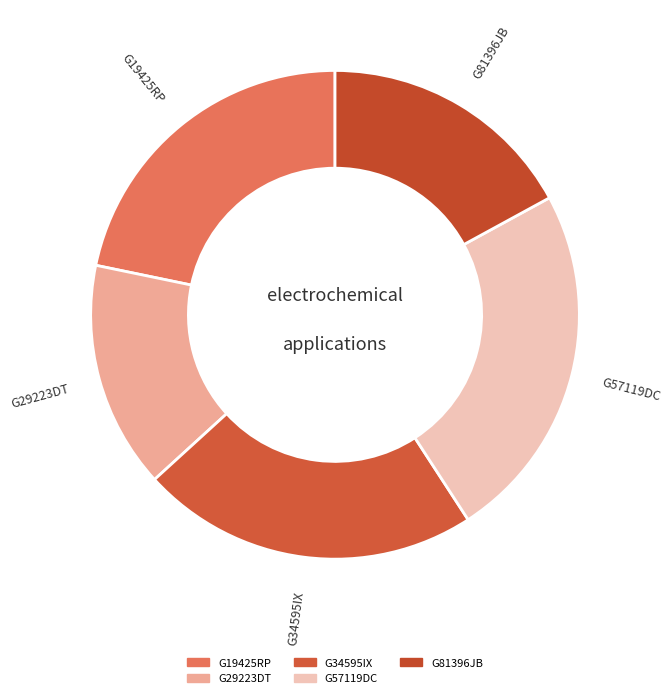

Count the number of slices in the pie.

5